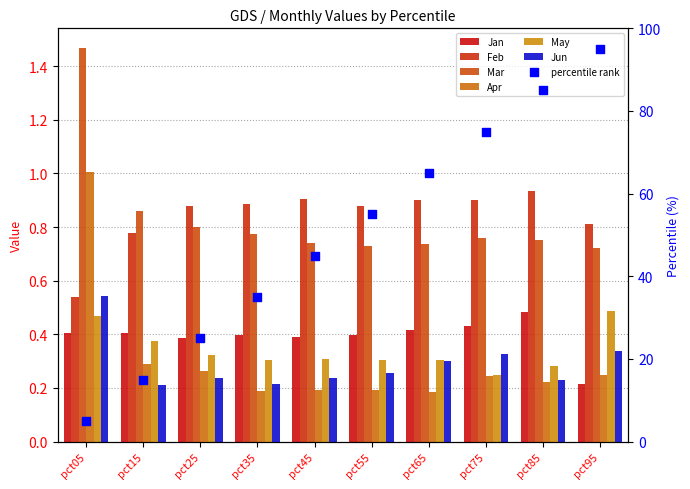

At how many categories does at least one series exceed 1?

1